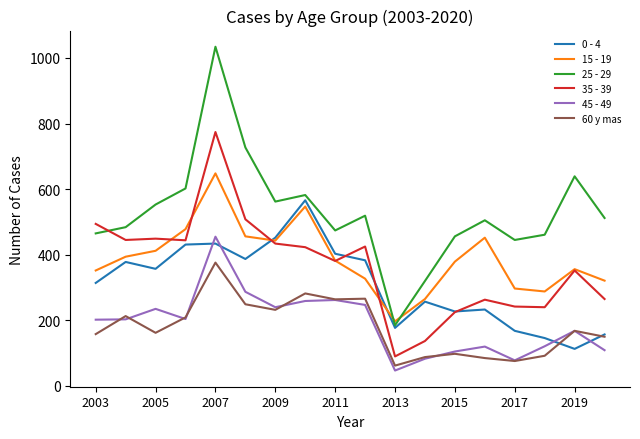

True or false: 15 - 19 has more than 1 interior local peaks.

True